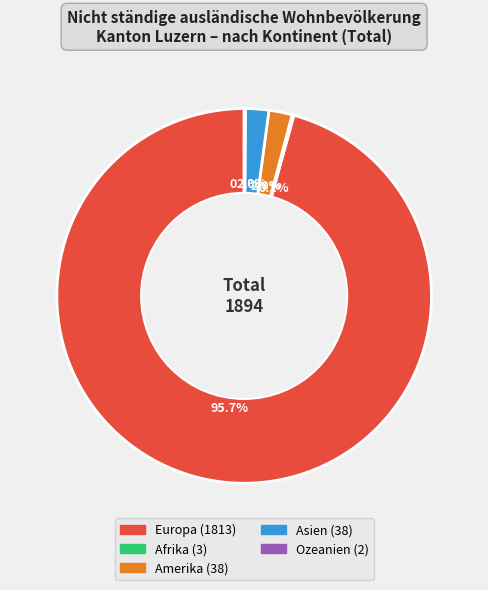

How much of the chart is everything except Asien?

98.0%